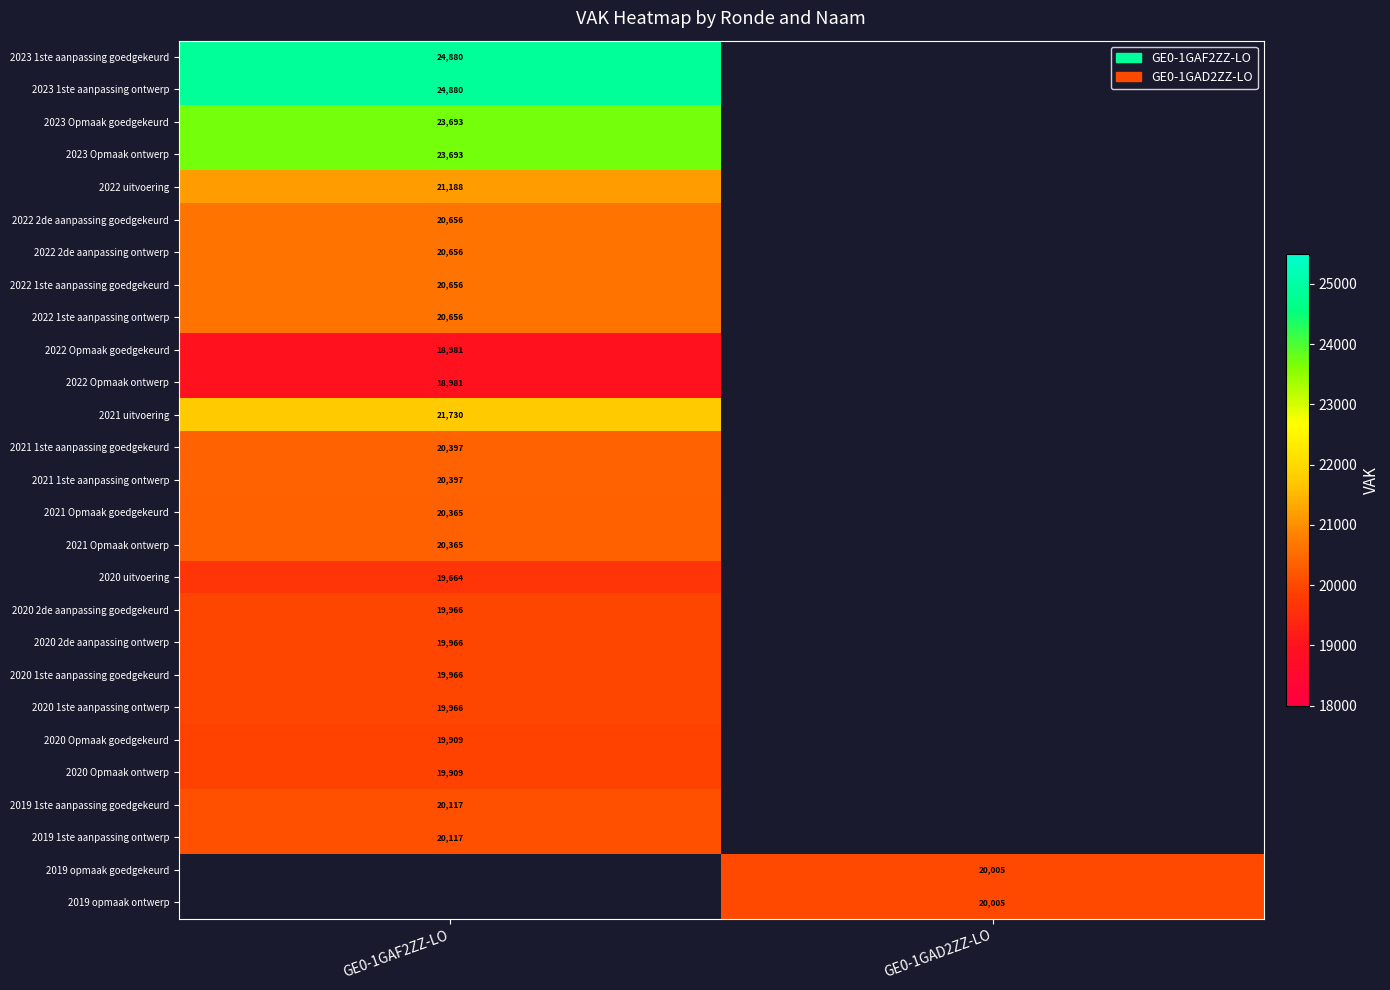

What is the smallest value displayed?

18981.0